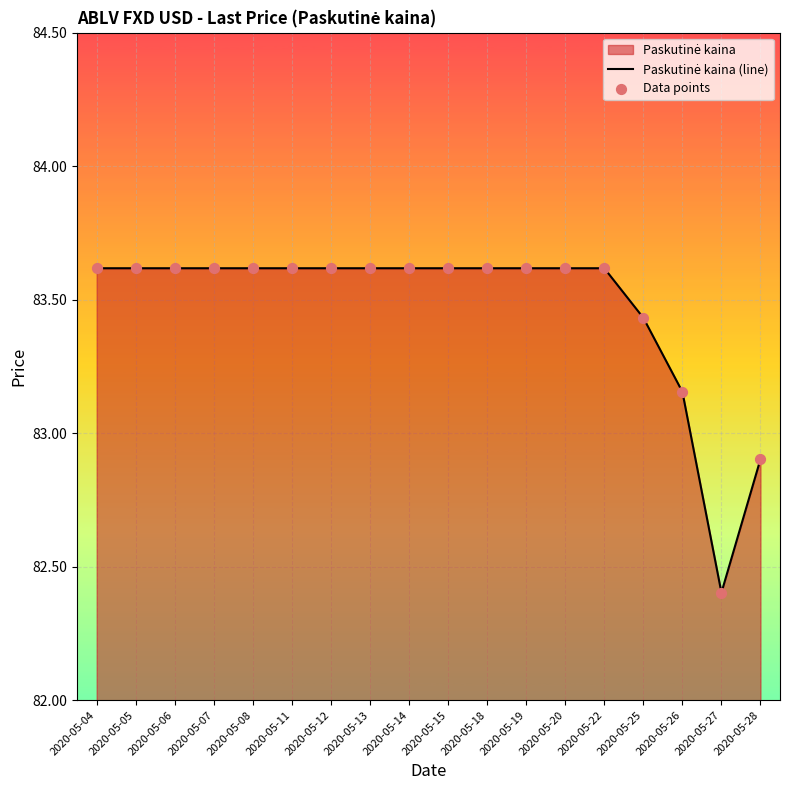

What is the difference between the maximum and minimum values?

1.2